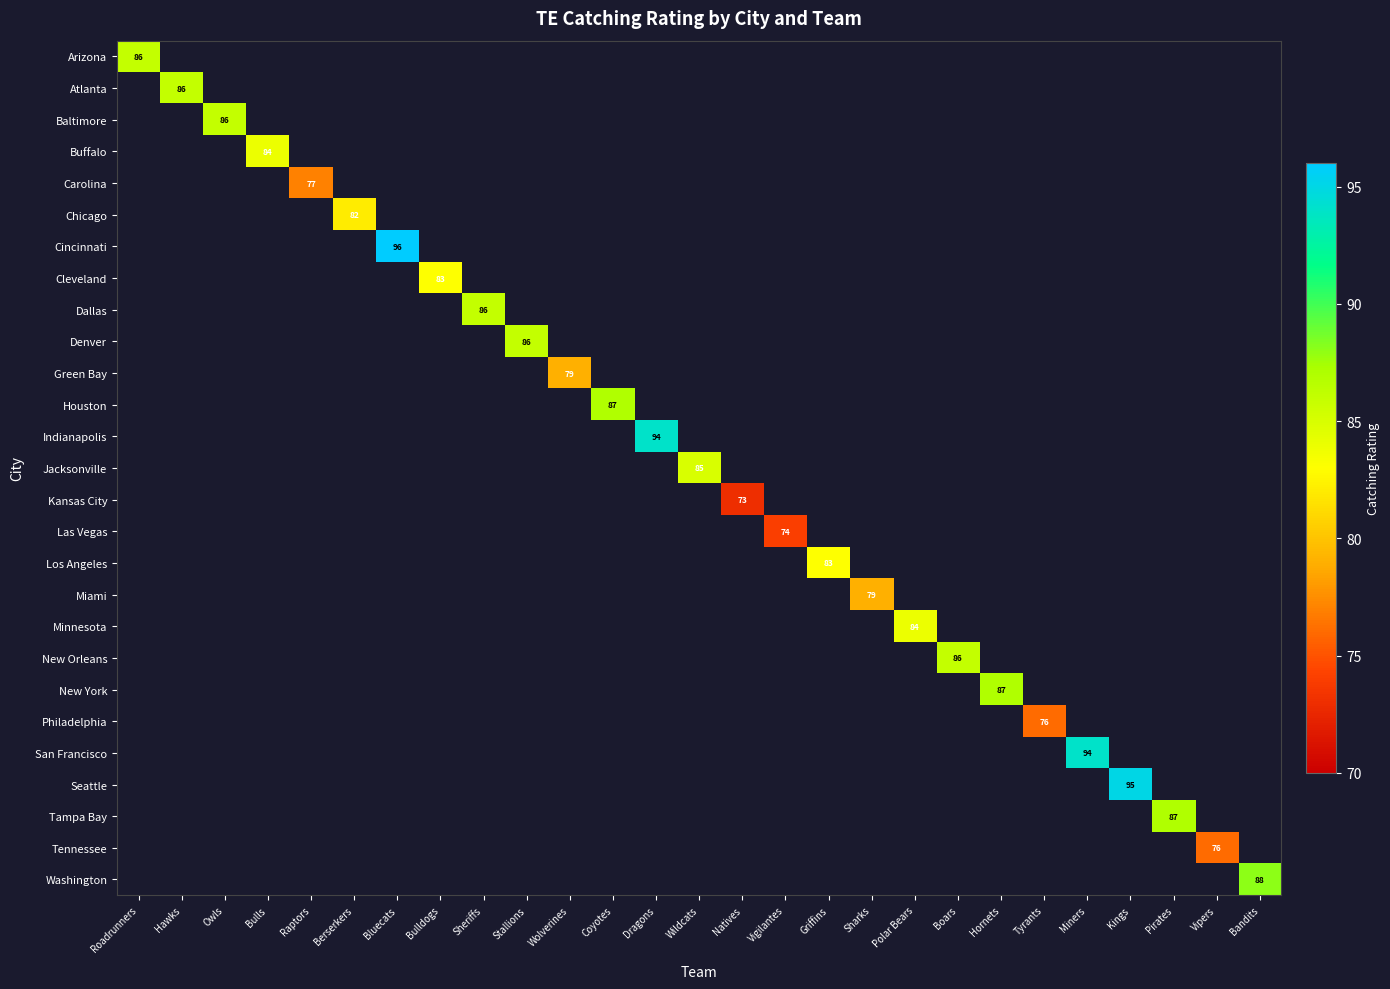

Between Berserkers and Natives, which is larger?

Berserkers